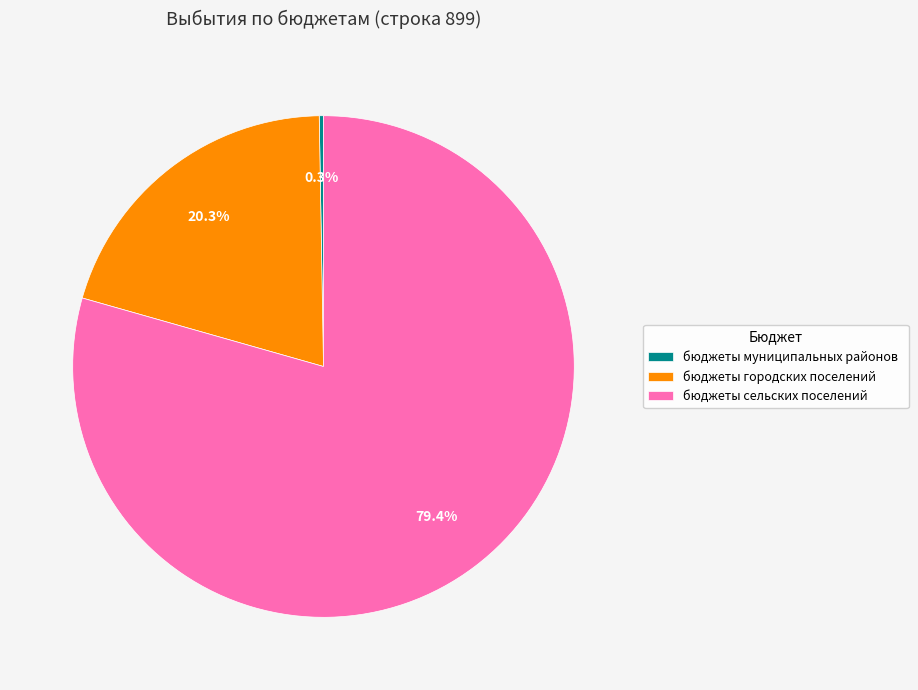

Which category has the biggest portion of the pie?

бюджеты сельских поселений